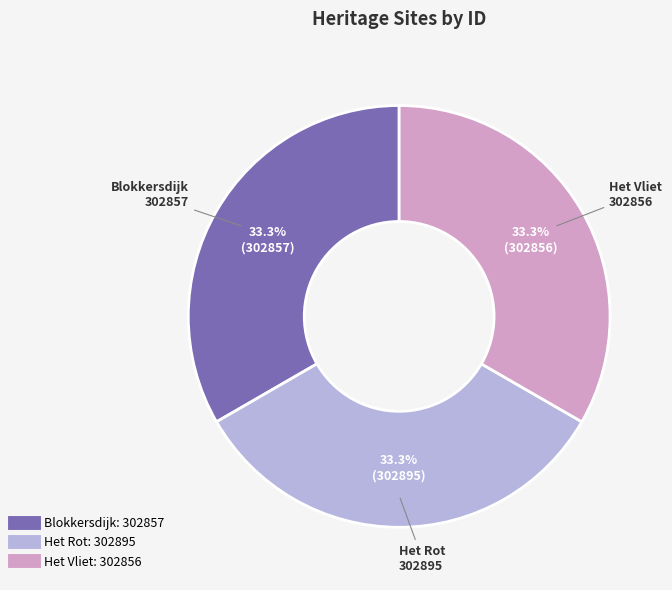

Do Blokkersdijk and Het Vliet together represent more than half of the pie?

Yes